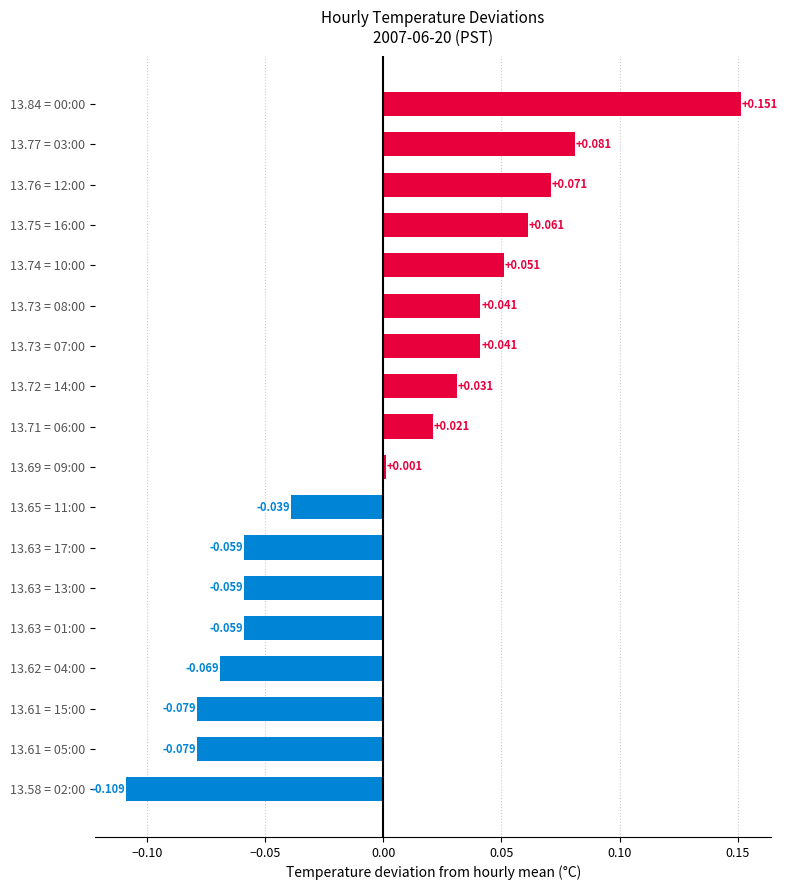

What is the maximum value shown in the chart?

0.2